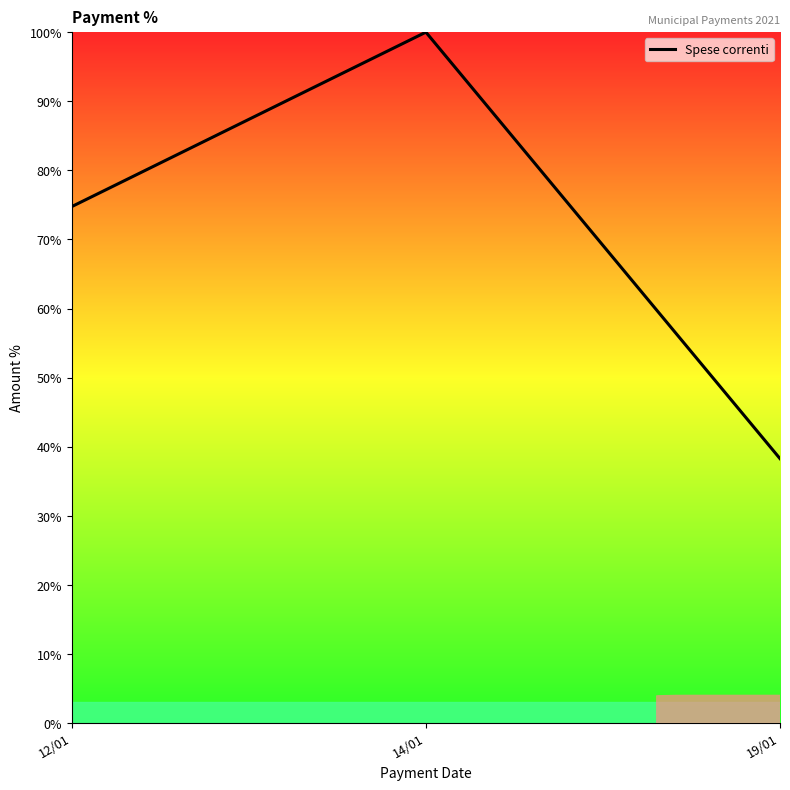

What is the difference between the values at 14/01 and 12/01?

25.2